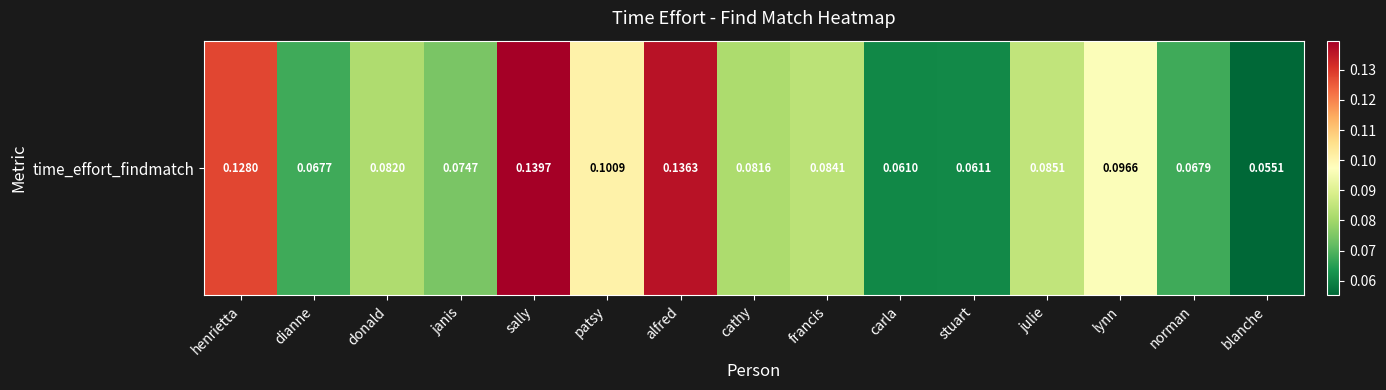

How many categories are shown in the chart?

15